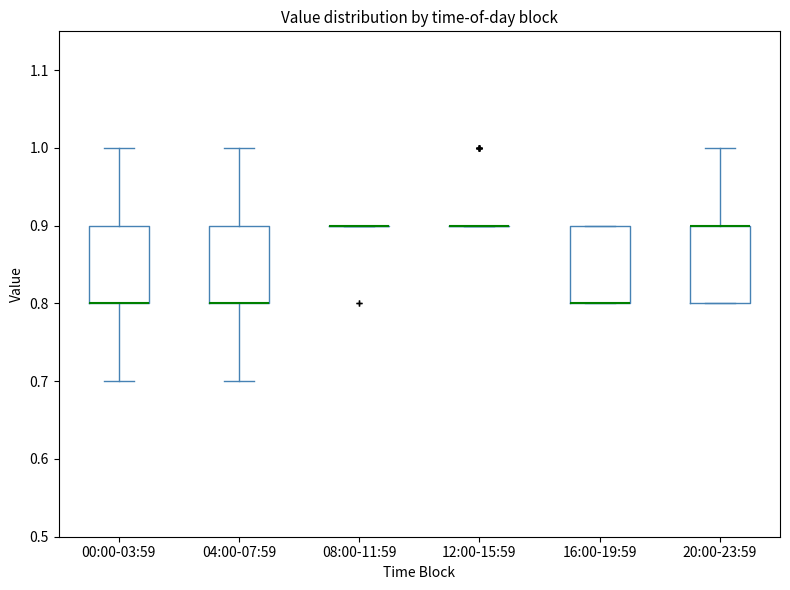

Reading left to right, read every box against the y-axis: the position of its median line, the range the box covers, and the ends of its whiskers. The values are not printed on the chart, so give them approximately, as read against the axis.

00:00-03:59: median 0.8 (drawn on the box's lower edge), box 0.8 to 0.9, whiskers 0.7 to 1.0
04:00-07:59: median 0.8 (drawn on the box's lower edge), box 0.8 to 0.9, whiskers 0.7 to 1.0
08:00-11:59: box collapsed to a line at 0.9, whiskers 0.9 to 0.9
12:00-15:59: box collapsed to a line at 0.9, whiskers 0.9 to 0.9
16:00-19:59: median 0.8 (drawn on the box's lower edge), box 0.8 to 0.9, whiskers 0.8 to 0.9
20:00-23:59: median 0.9 (drawn on the box's upper edge), box 0.8 to 0.9, whiskers 0.8 to 1.0